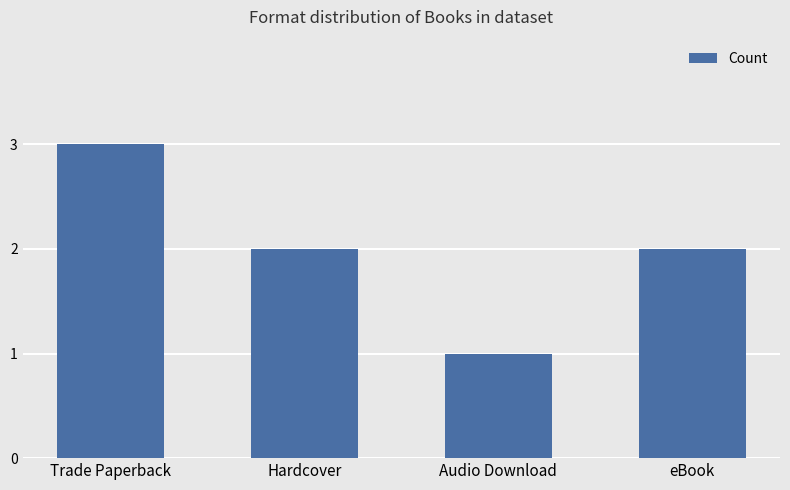

Count the values in the range 2 to 3.

3